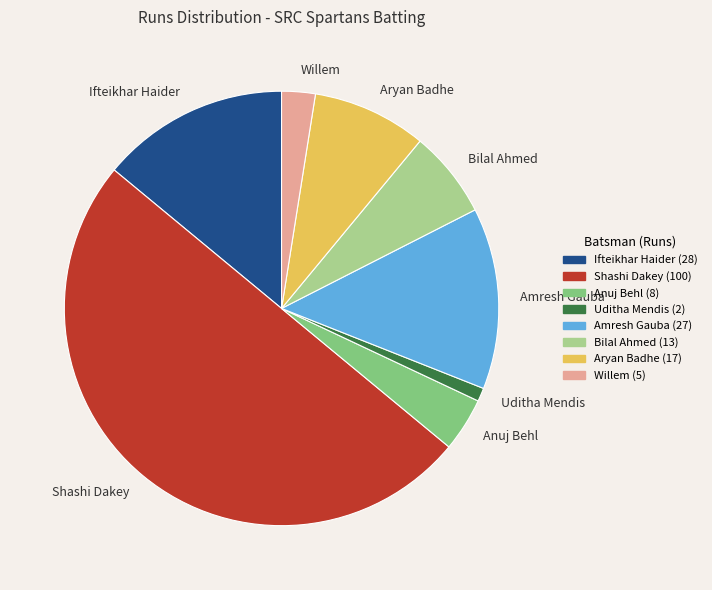

What is the largest slice in the pie chart?

Shashi Dakey